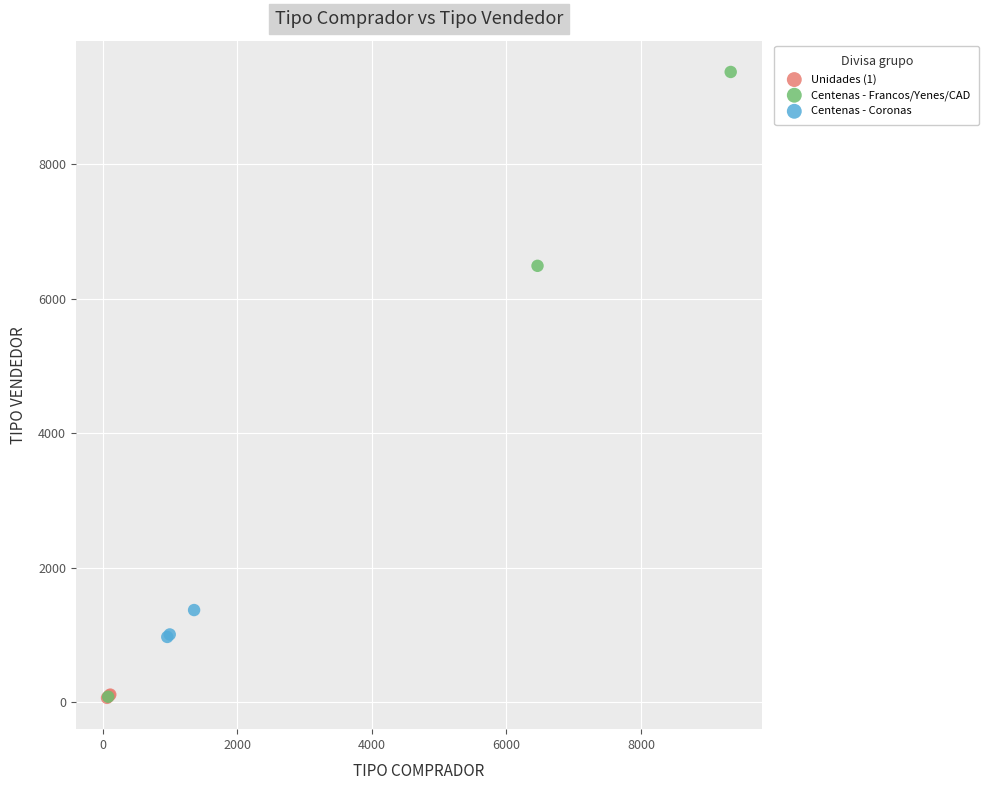

What are all the series names shown in the legend?

Unidades (1), Centenas - Francos/Yenes/CAD, Centenas - Coronas